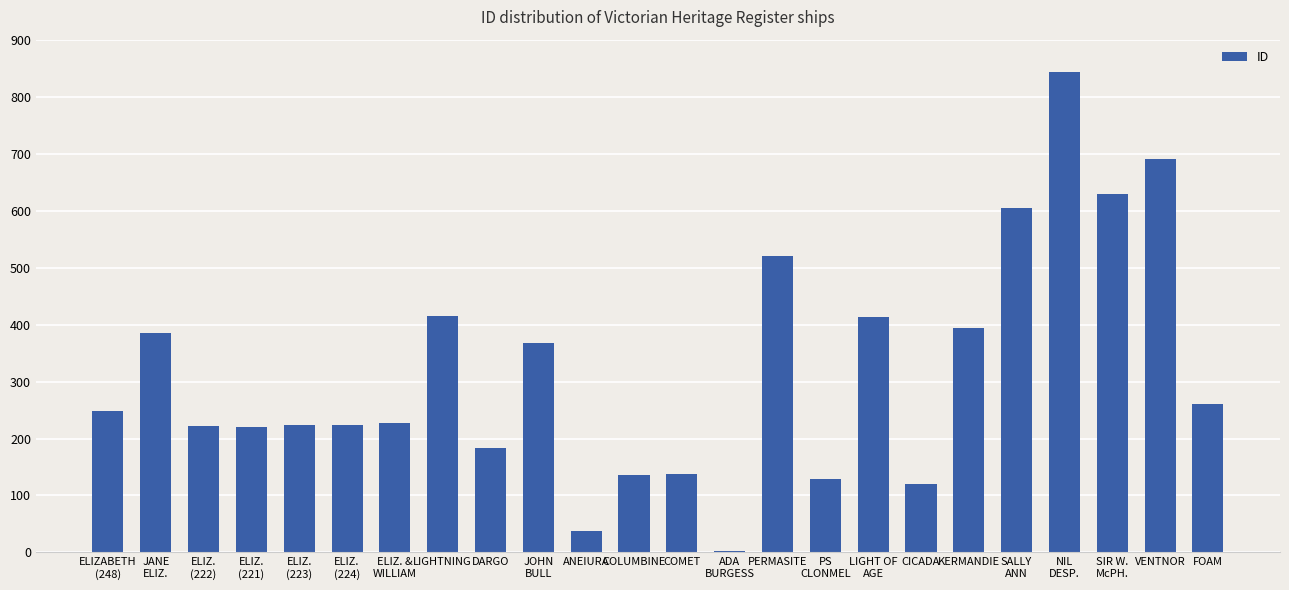

How many categories are shown in the chart?

24